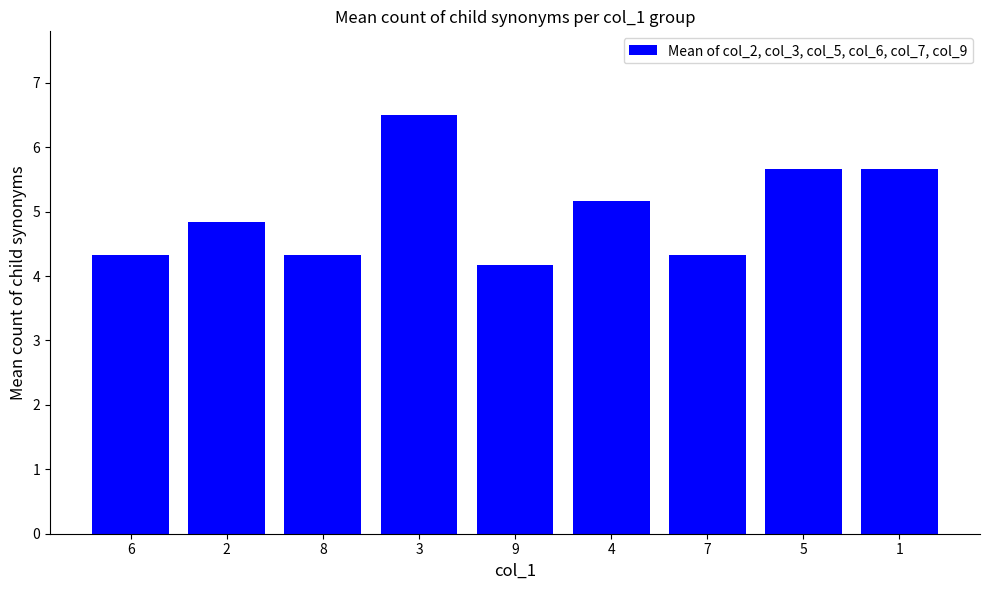

What is the label of the 2nd bar from the right?

5